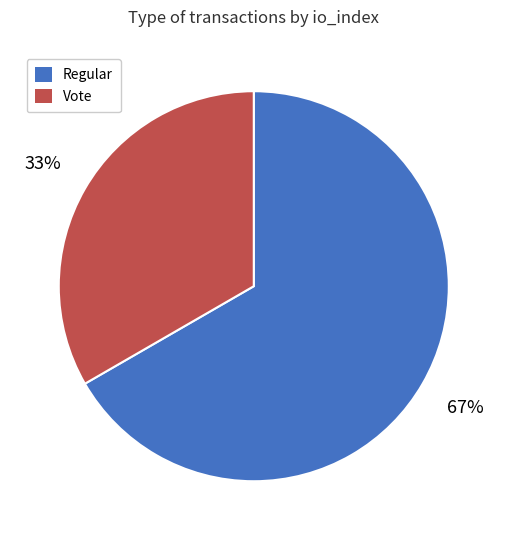

To the nearest percent, what portion does Regular represent?

67%